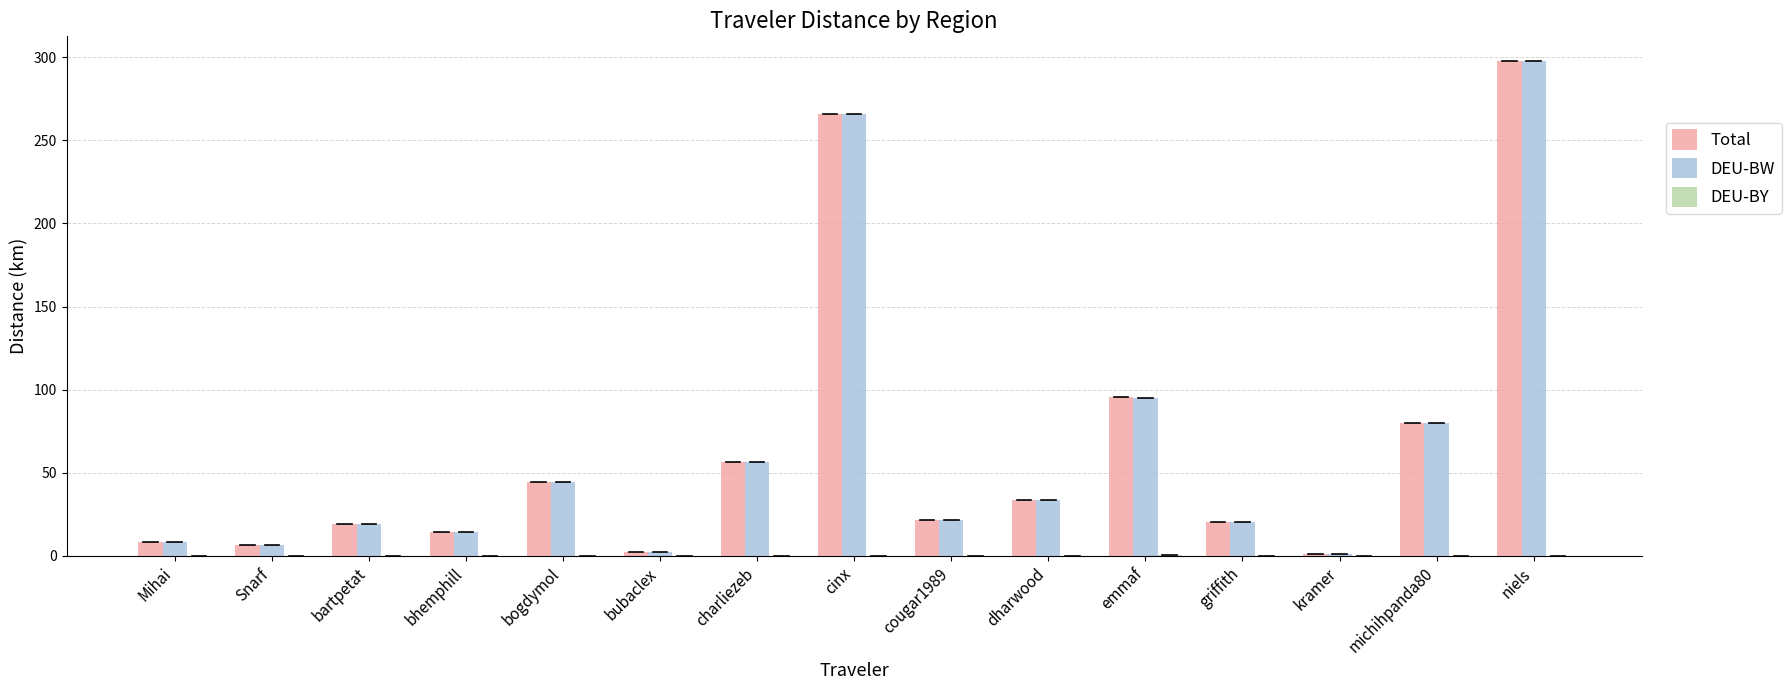

Does the chart contain stacked bars?

No